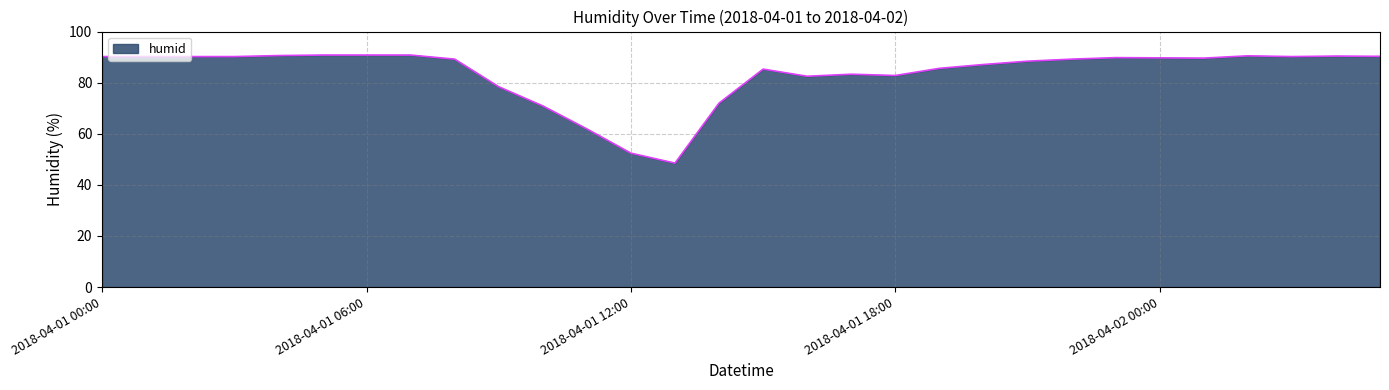

What is the minimum value shown in the chart?

48.5